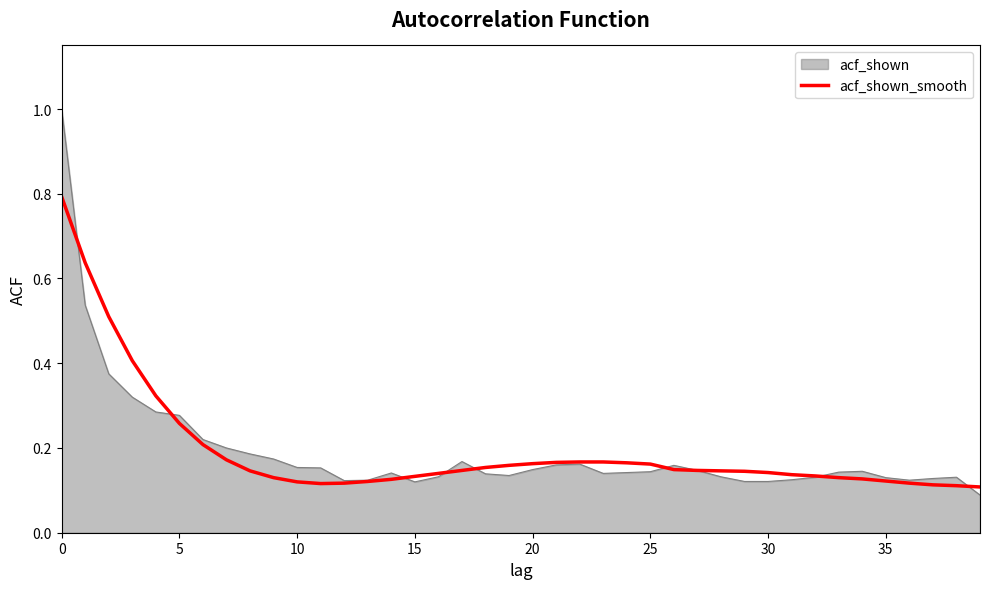

Rank the series by their maximum value, from highest to lowest.

acf_shown, acf_shown_smooth